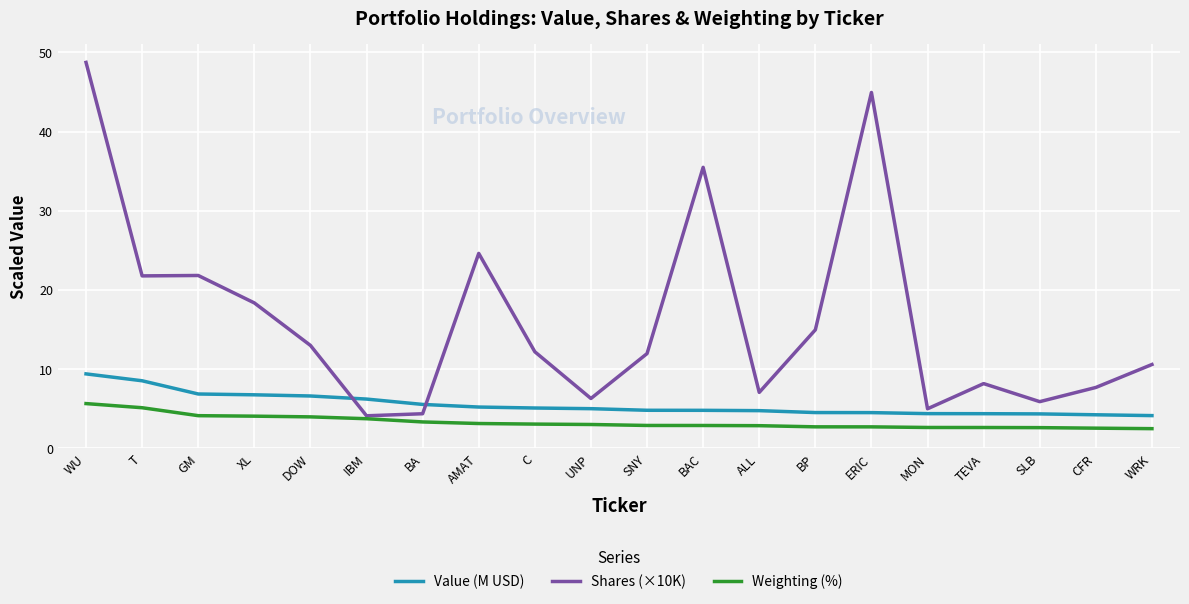

List the series in order of their peak value, lowest first.

Weighting (%), Value (M USD), Shares (×10K)